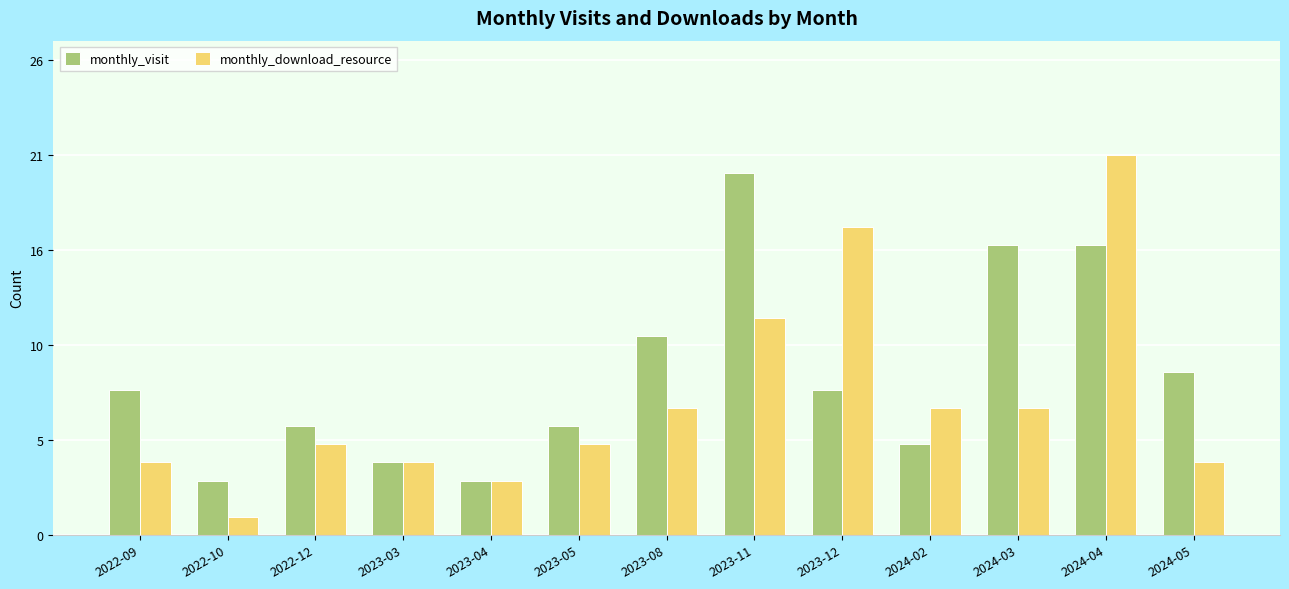

What is the difference between the maximum and minimum values in the monthly_visit series?

17